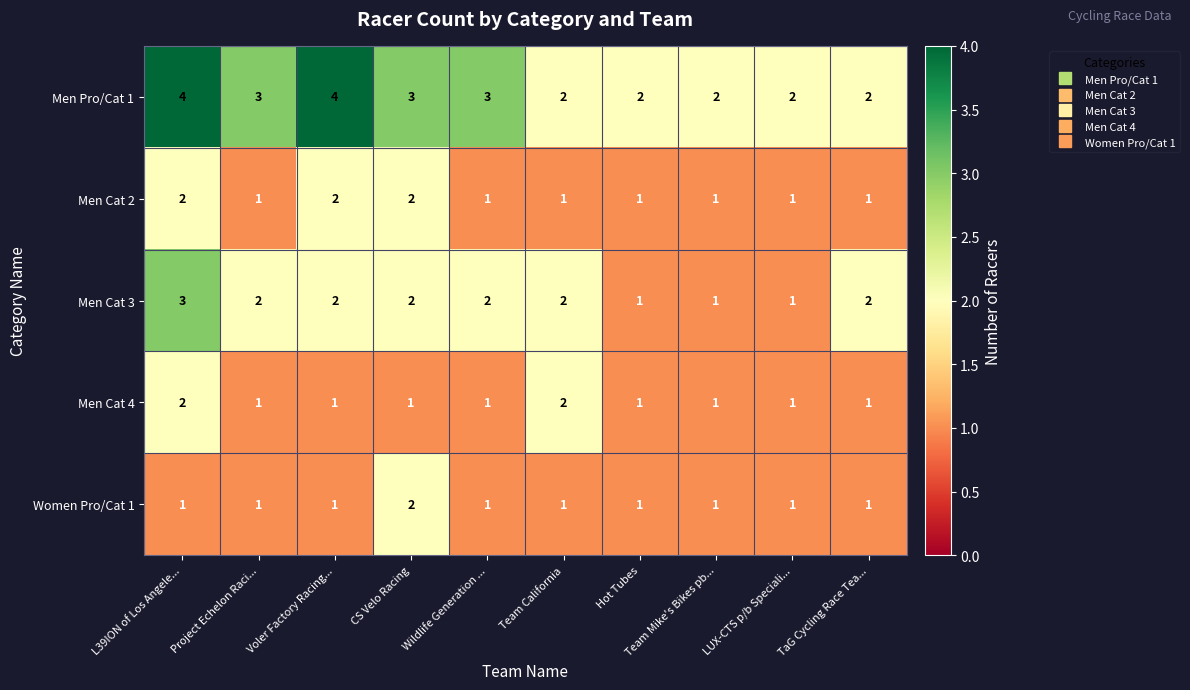

Is it true that Men Cat 4 equals 1 at Voler Factory Racing...?

True